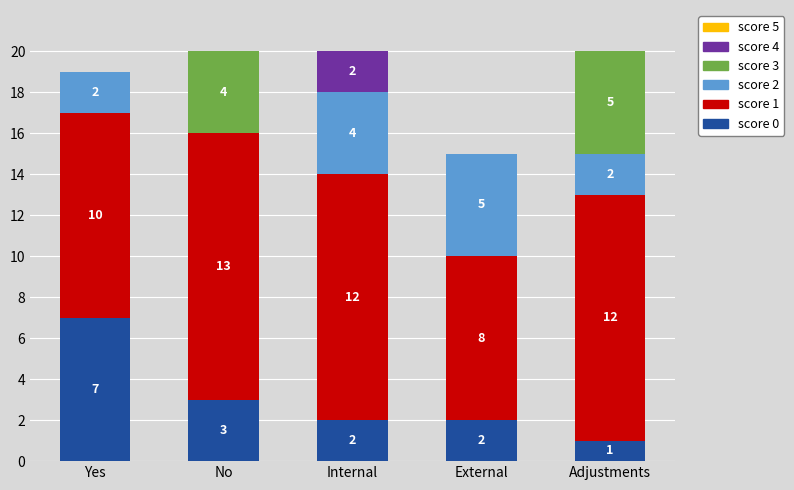

What is the total value across all series at Yes?

19